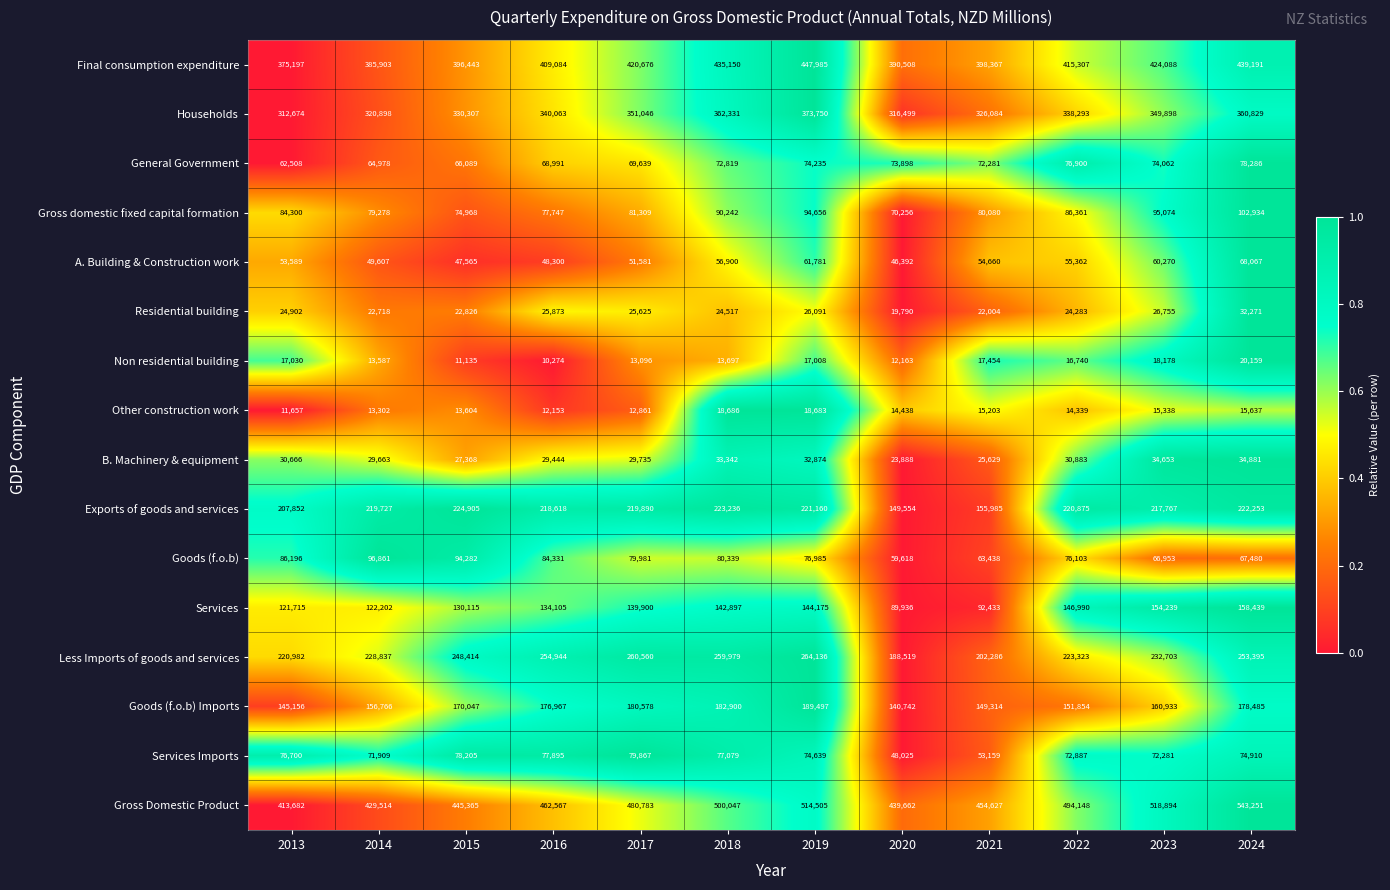

Between 2017 and 2024, which series saw the biggest shift?

Gross Domestic Product